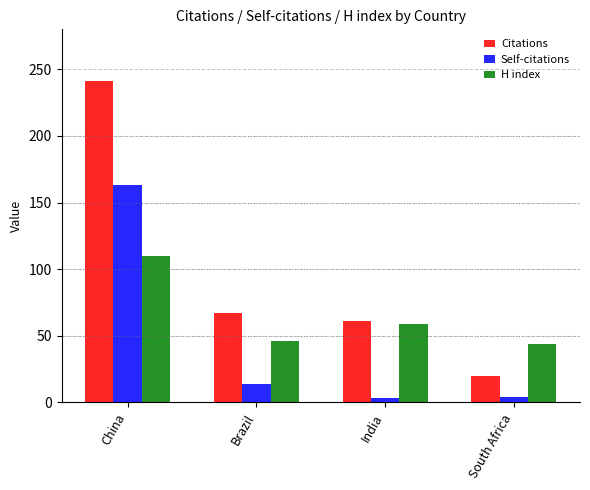

Is it true that H index equals 59 at India?

True